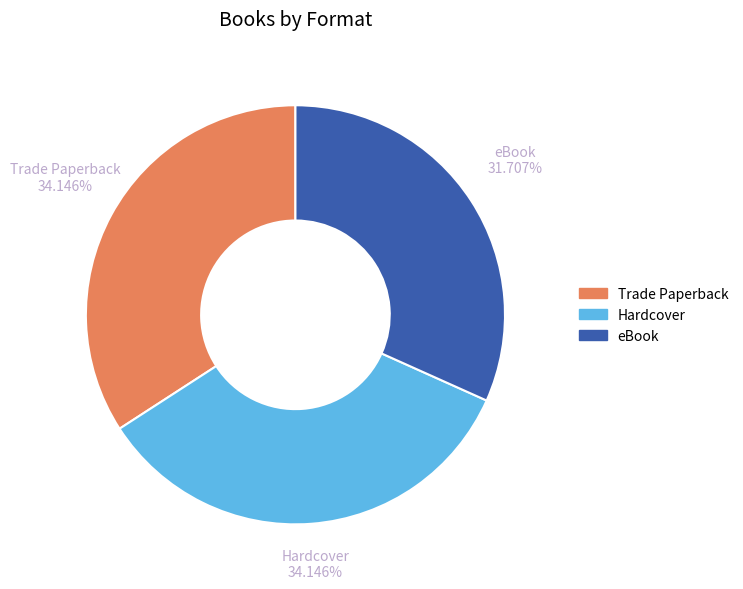

How much of the chart is everything except Hardcover?

65.9%